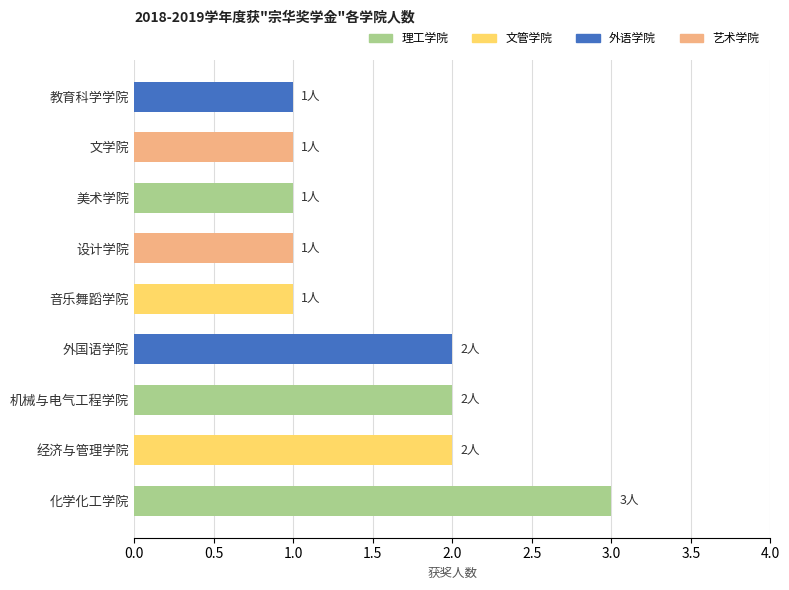

How many data points does each series have?

9